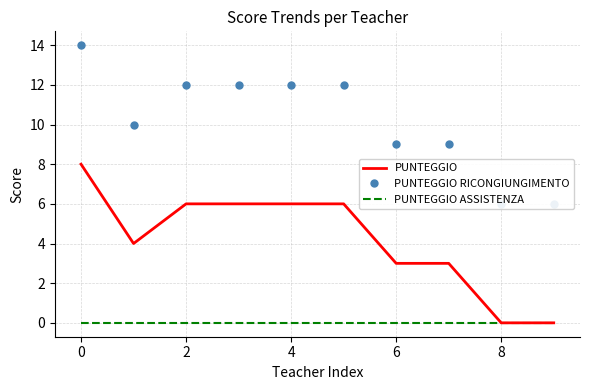

True or false: PUNTEGGIO ASSISTENZA has a value of 0 at 6.

True